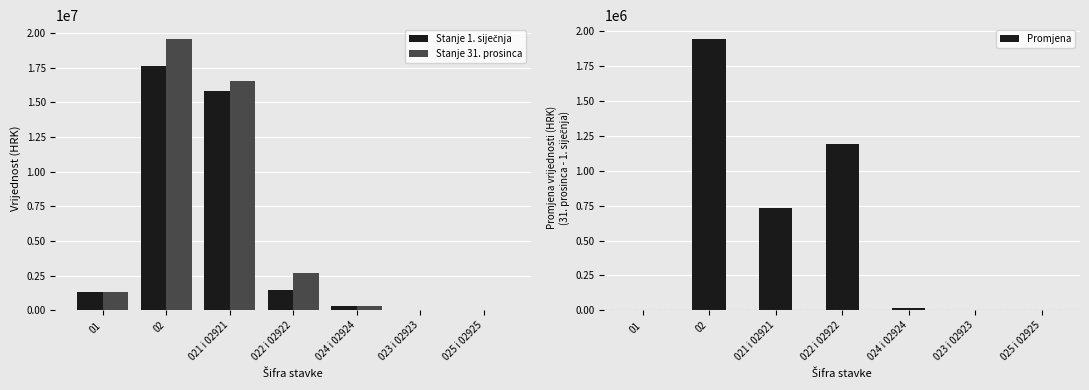

What is the sum of all Stanje 31. prosinca values?

40518079.3